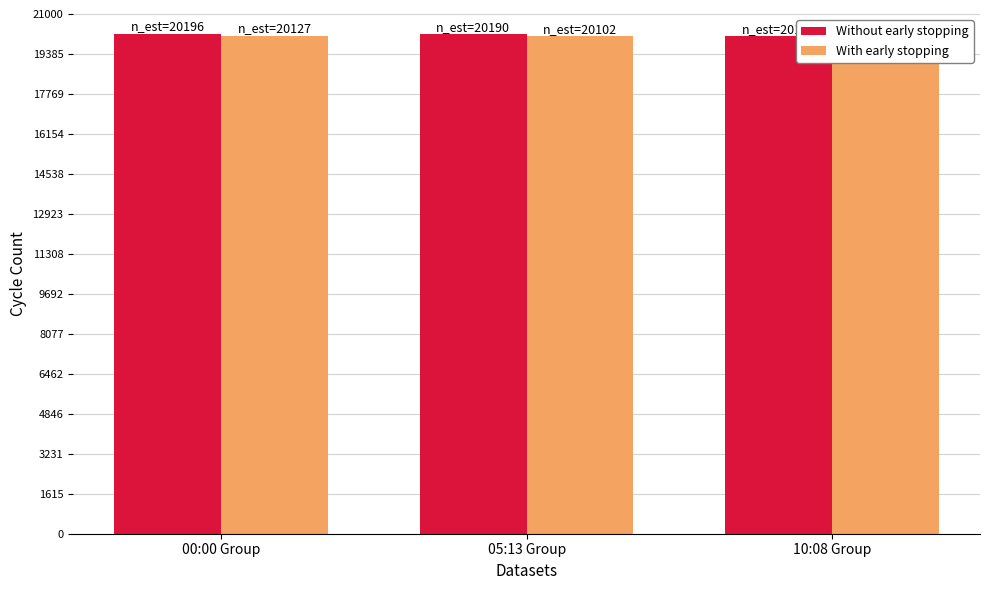

What position from the right is 00:00 Group?

3